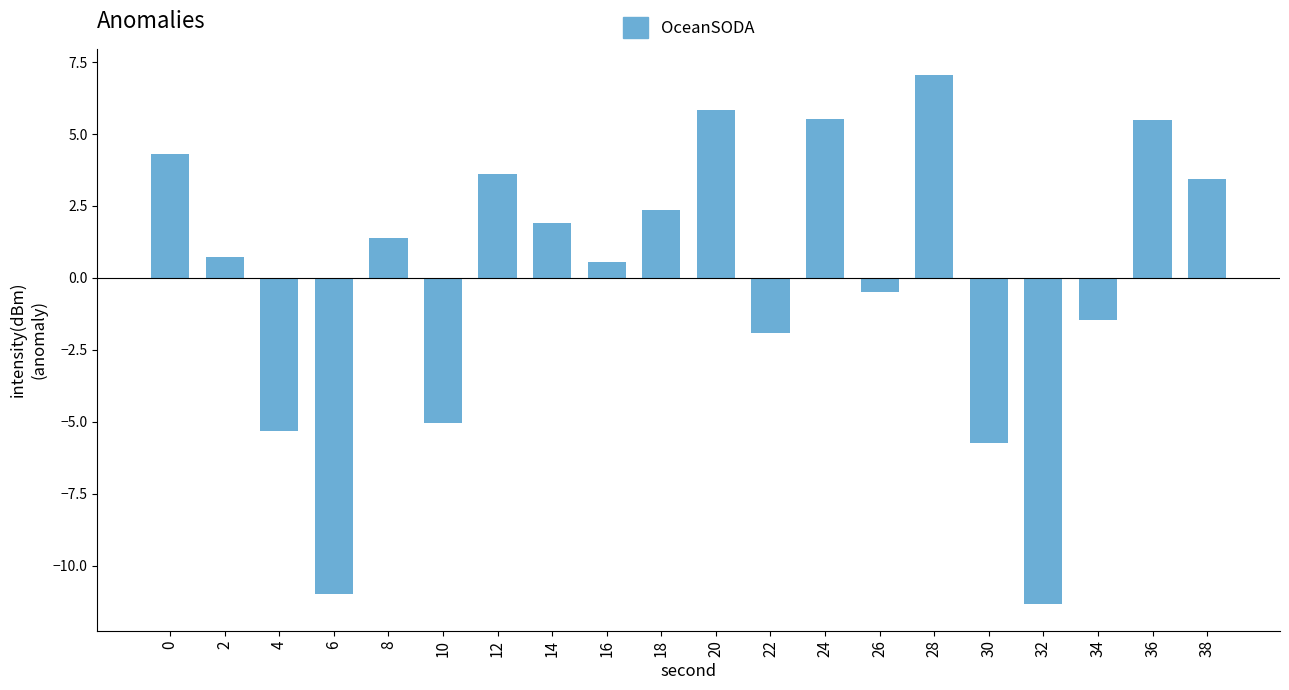

What is the difference between the maximum and second lowest values?

18.0